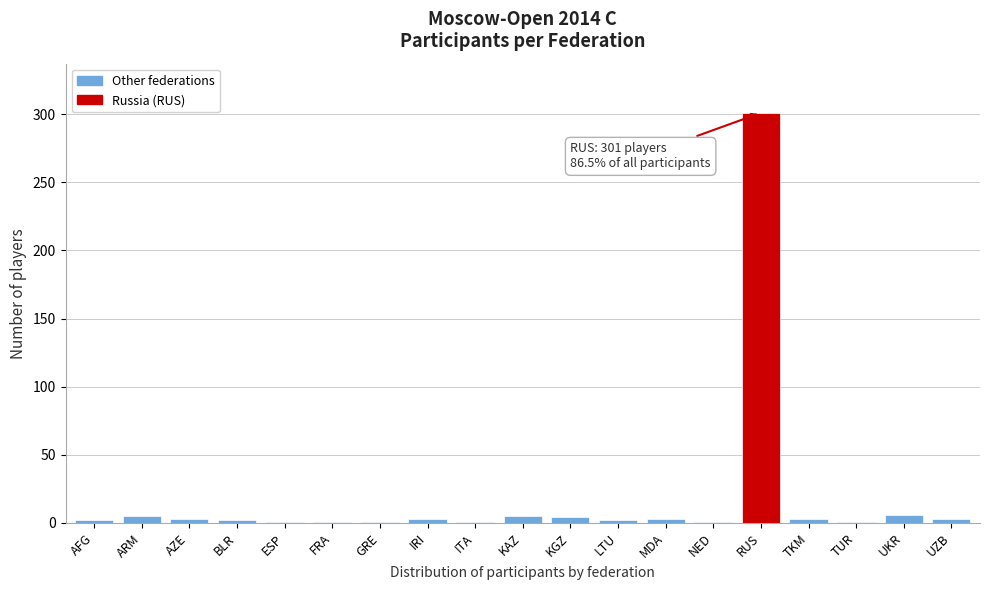

Which label corresponds to the largest value in the chart?

RUS